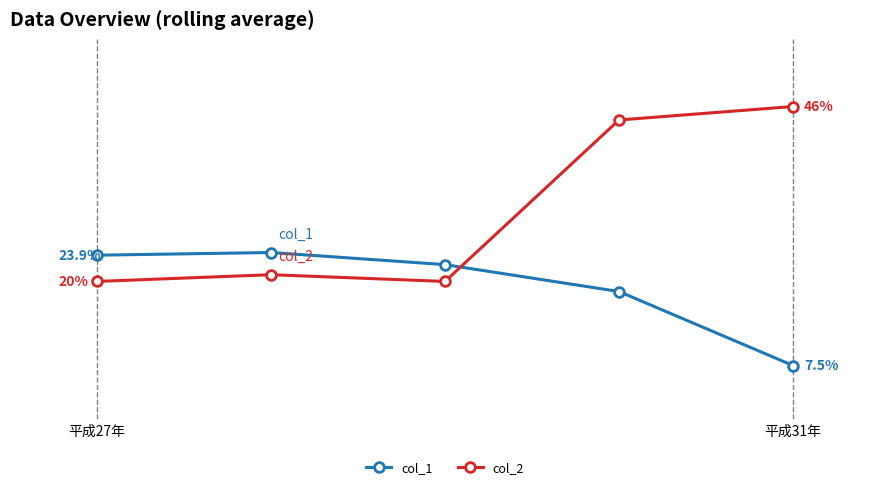

At which category does the chart reach its peak across all series?

平成31年